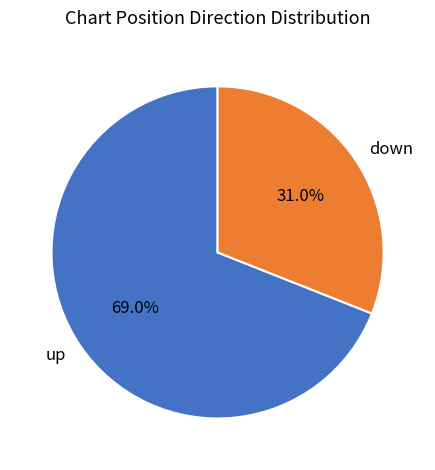

Rank the categories by value from lowest to highest.

down, up